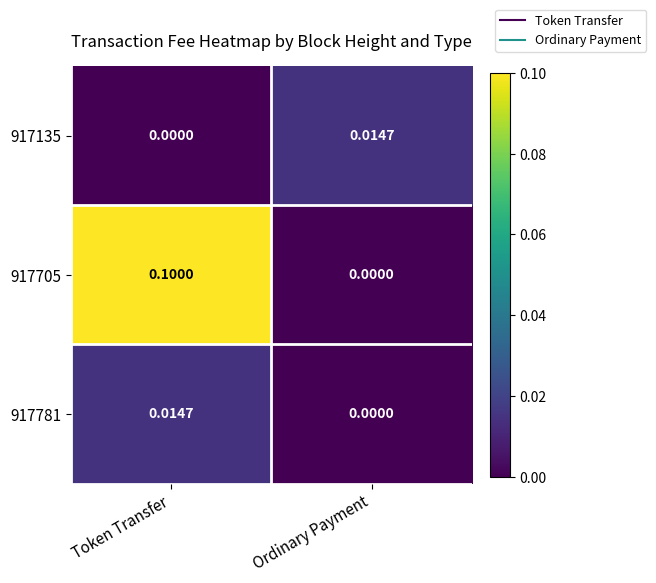

Which category has the lowest value in the 917135 series?

Token Transfer